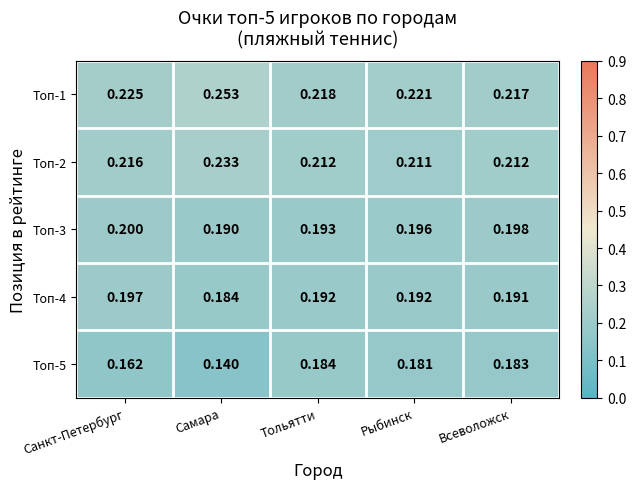

Which category has the highest value in the Топ-1 series?

Самара